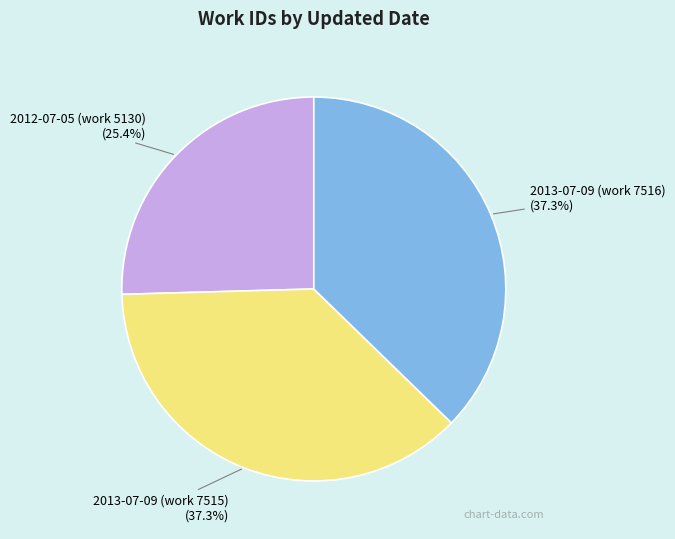

Is the sum of 2012-07-05 (work 5130) and 2013-07-09 (work 7515) greater than half?

Yes